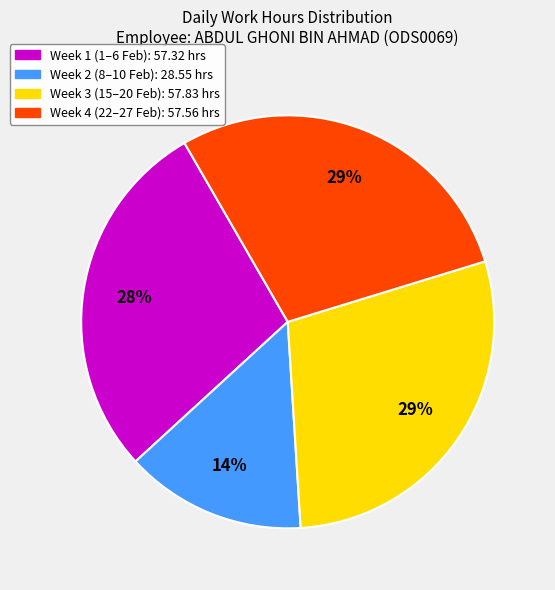

To the nearest percent, what is the average slice percentage?

25%